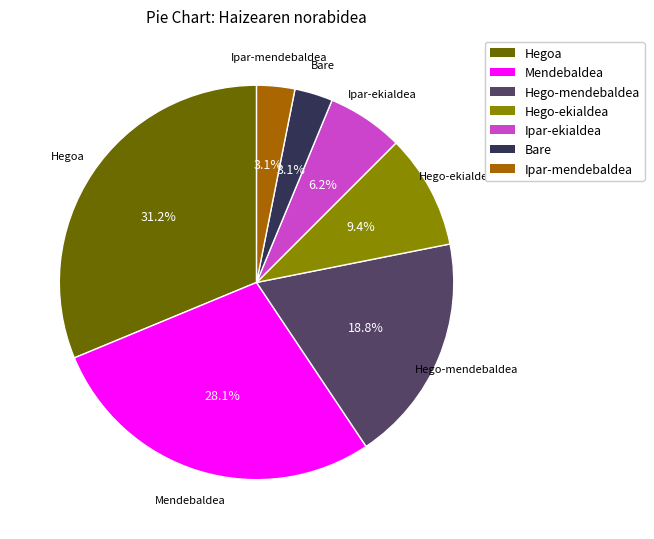

What is the total percentage of Ipar-mendebaldea and Hego-ekialdea?

12.5%